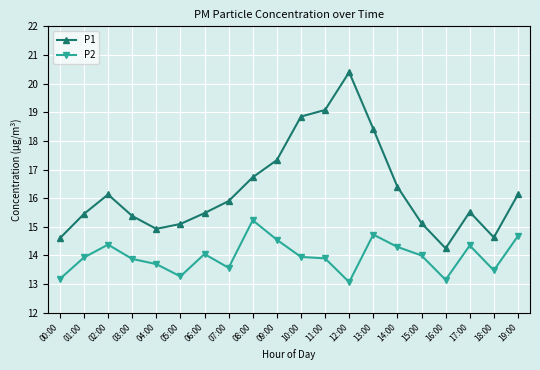

Which series has the largest total across all categories?

P1